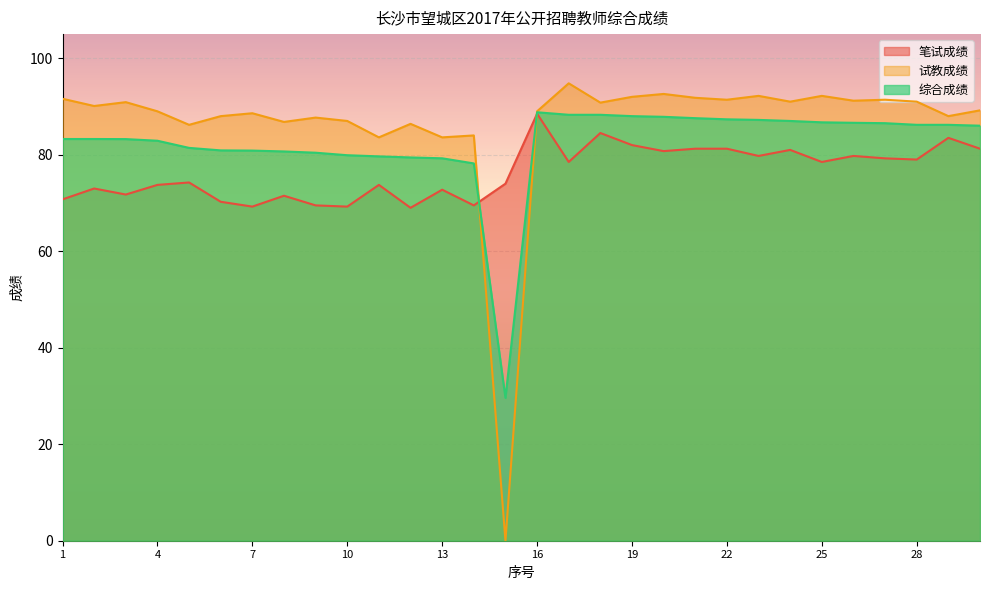

Where do 试教成绩 and 笔试成绩 first cross each other?

14 and 15